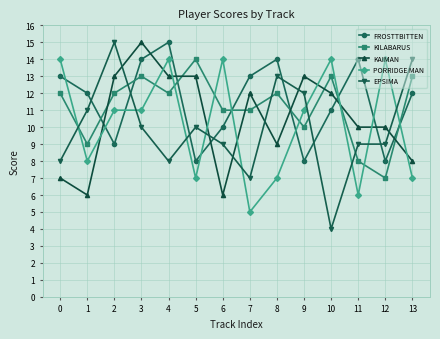

Is it true that KILABARUS equals 8 at 11?

True